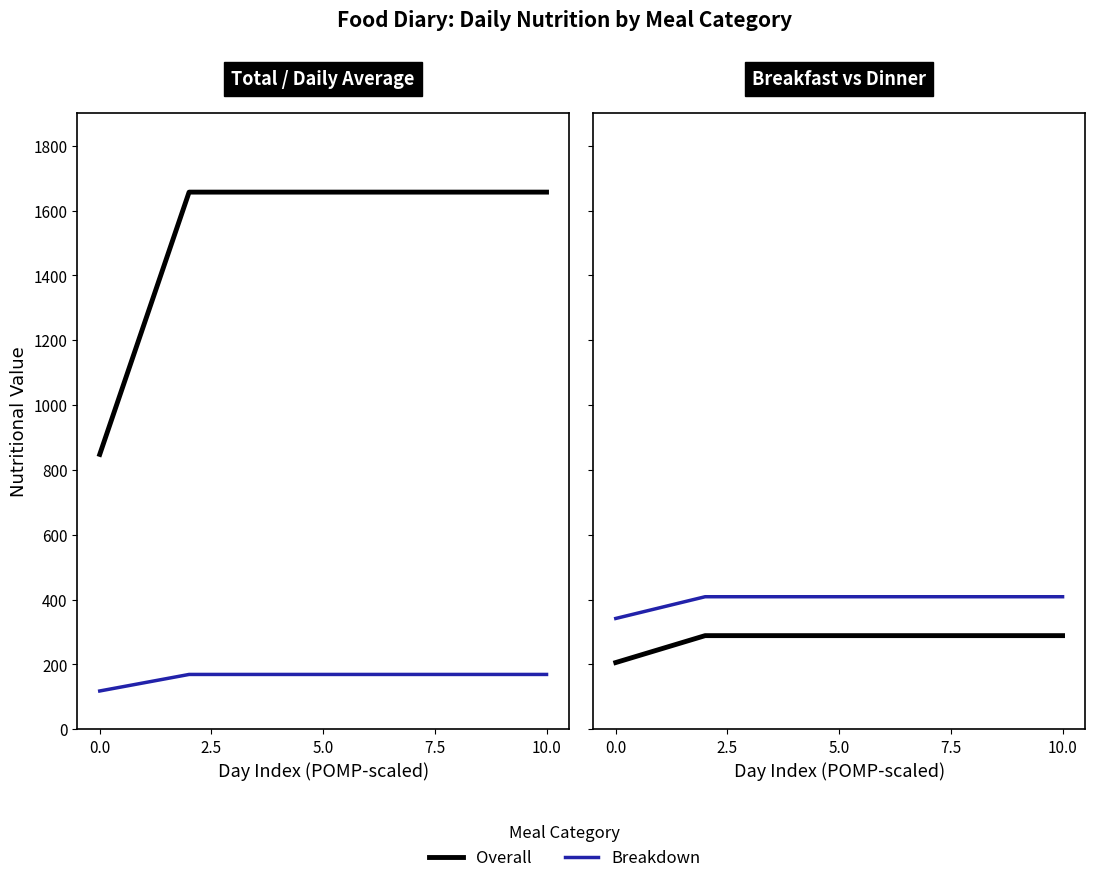

What is the difference between the maximum and minimum values in the Dinner Cals (kcal) series?

67.0